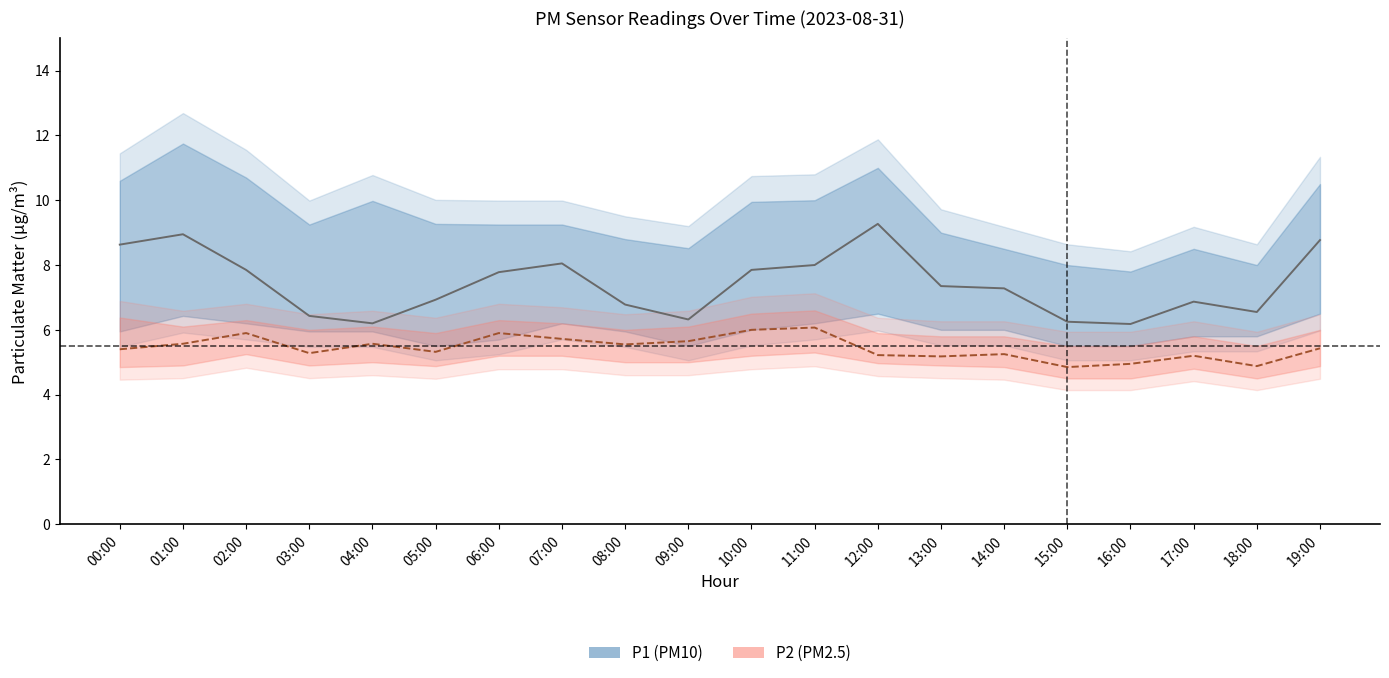

What is the value of the P2 point at the 6th from the left?

5.3